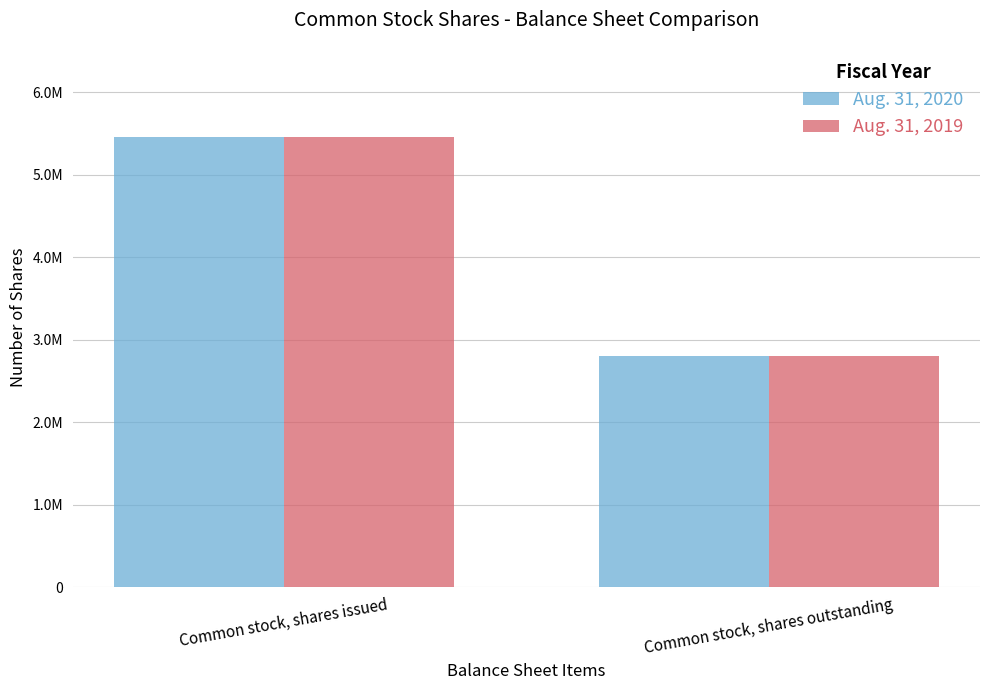

At which label is Aug. 31, 2019 closest to 4130750?

Common stock, shares issued